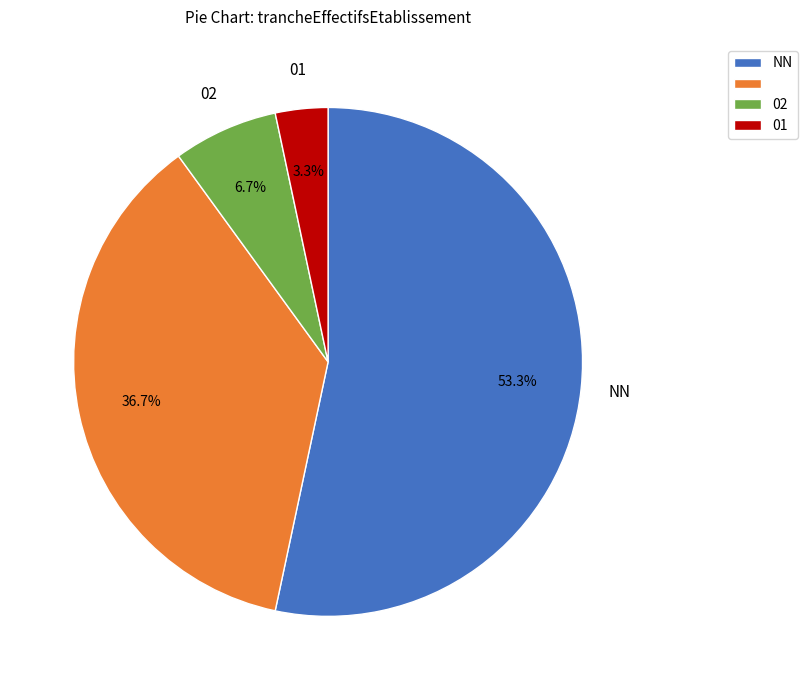

How many segments does this pie chart have?

4